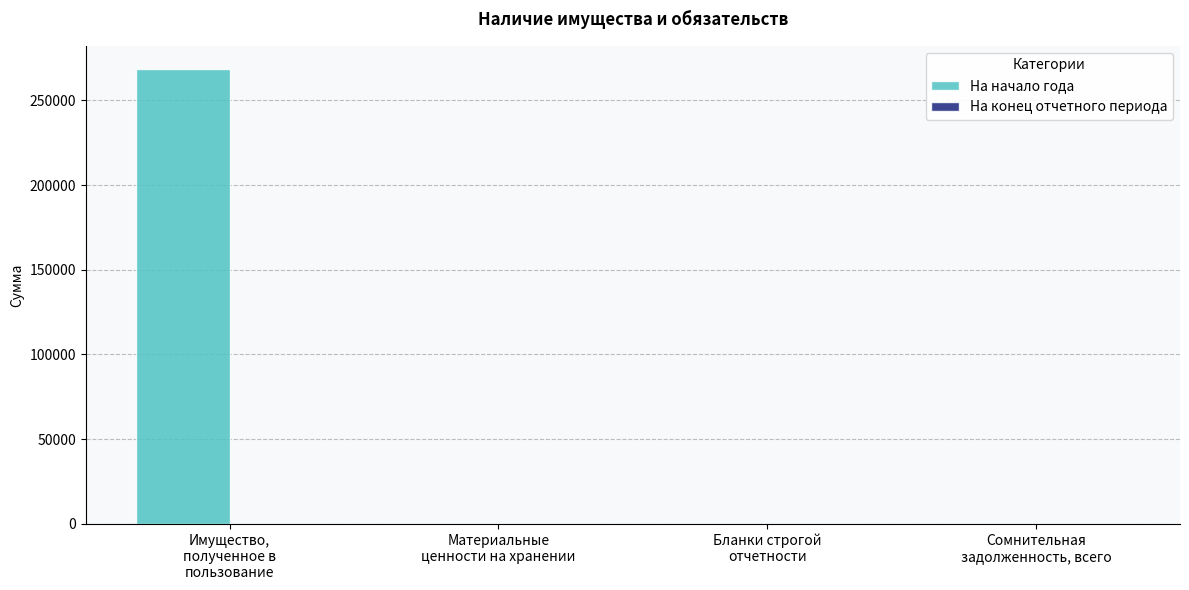

What is the sum of all values?

268649.7